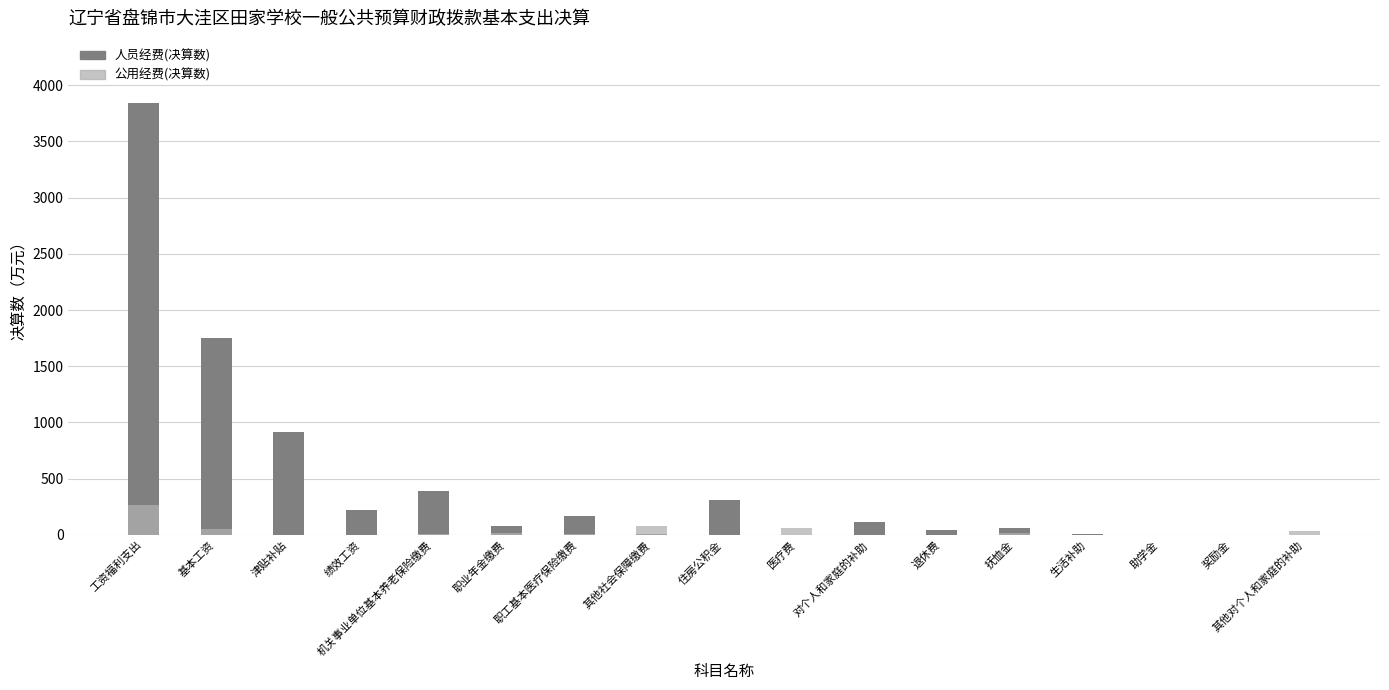

How many data points in 人员经费(决算数) are above 80?

9